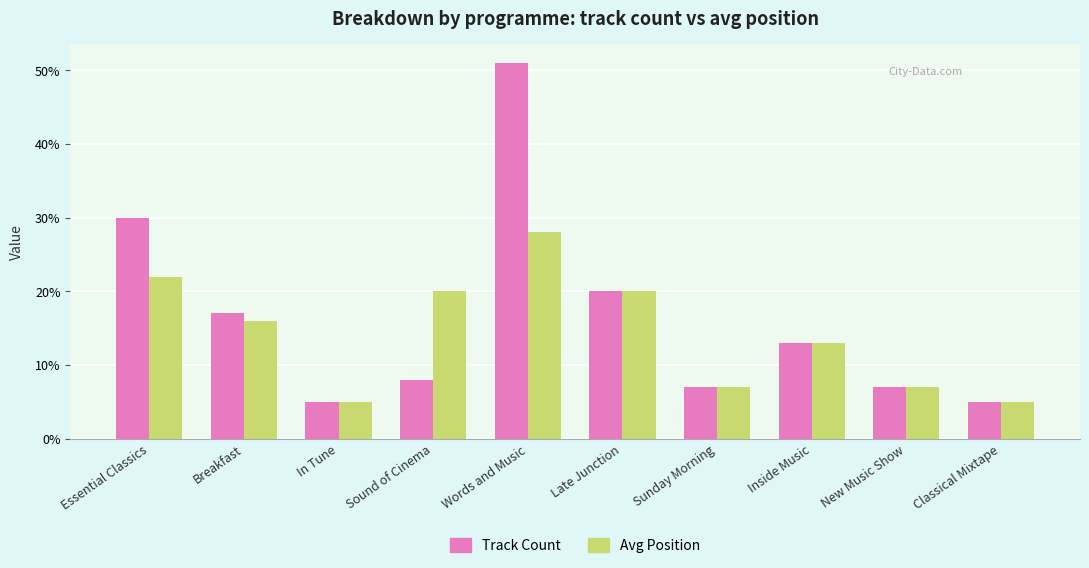

Which label corresponds to the largest value in the chart?

Words and Music